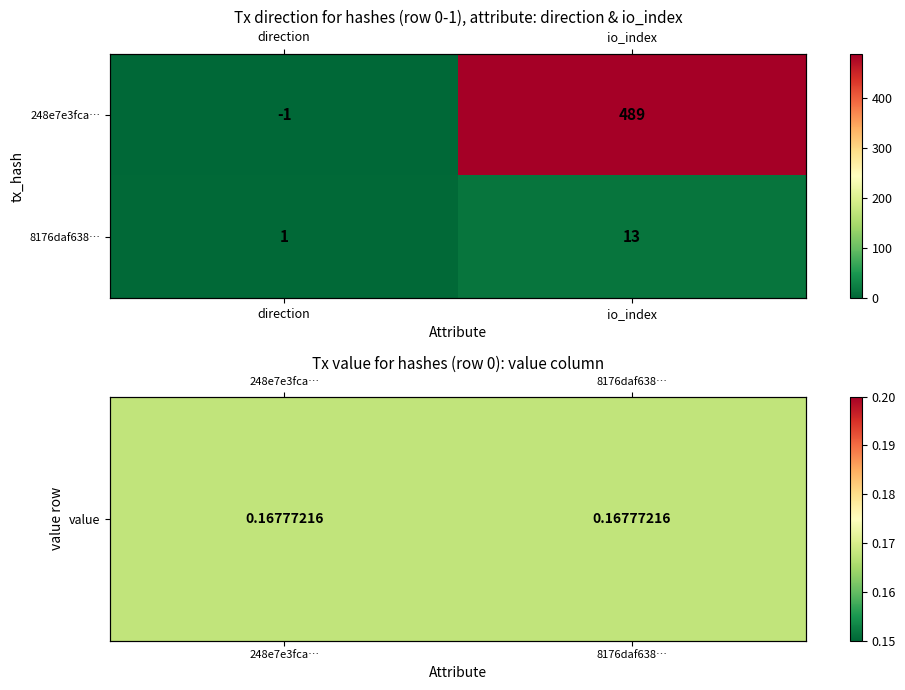

Where is value nearest to the value 0?

248e7e3fca…